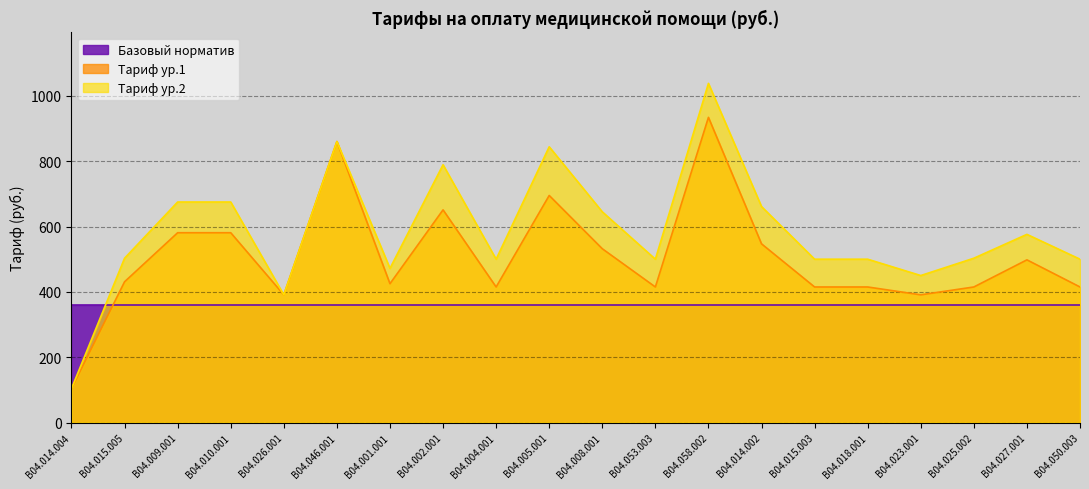

At B04.009.001, list the series in order from largest to smallest.

Тариф ур.2, Тариф ур.1, Базовый норматив